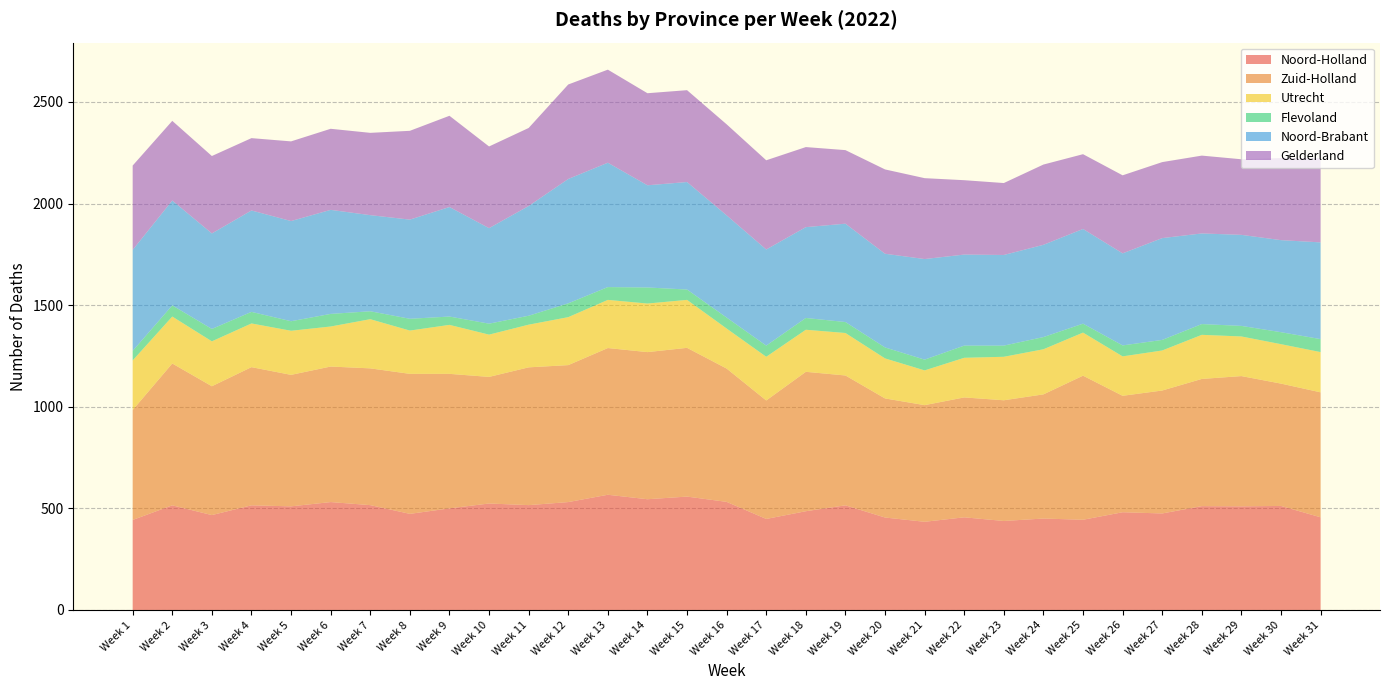

Reading left to right, what are all the values shown in this chart?

Noord-Holland: 443	515	467	515	510	531	516	473	500	524	516	531	567	545	558	532	448	486	515	455	434	456	438	450	444	481	475	511	510	512	456
Zuid-Holland: 541	698	634	680	647	667	673	689	662	623	678	674	722	724	732	656	583	686	639	586	574	590	594	611	709	573	605	626	641	602	615
Utrecht: 244	231	221	215	217	197	242	213	241	208	210	236	237	239	236	197	215	207	209	197	171	195	214	222	212	194	197	217	195	194	198
Flevoland: 47	55	61	57	47	62	39	58	41	54	44	68	63	79	51	54	55	58	54	54	53	60	55	60	44	54	52	53	52	59	64
Noord-Brabant: 497	516	470	499	493	512	473	488	539	470	540	612	612	503	529	503	473	447	484	461	495	448	446	454	466	453	501	446	448	453	476
Gelderland: 415	392	381	356	392	399	405	437	449	402	384	465	458	453	452	448	439	394	362	415	398	366	354	395	368	384	374	383	372	404	414